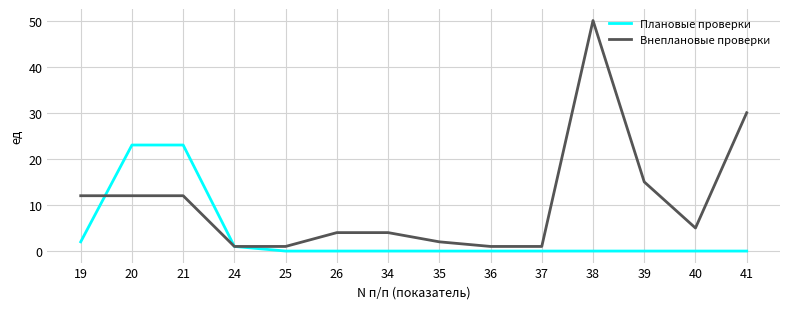

What is the maximum value for Плановые проверки?

23